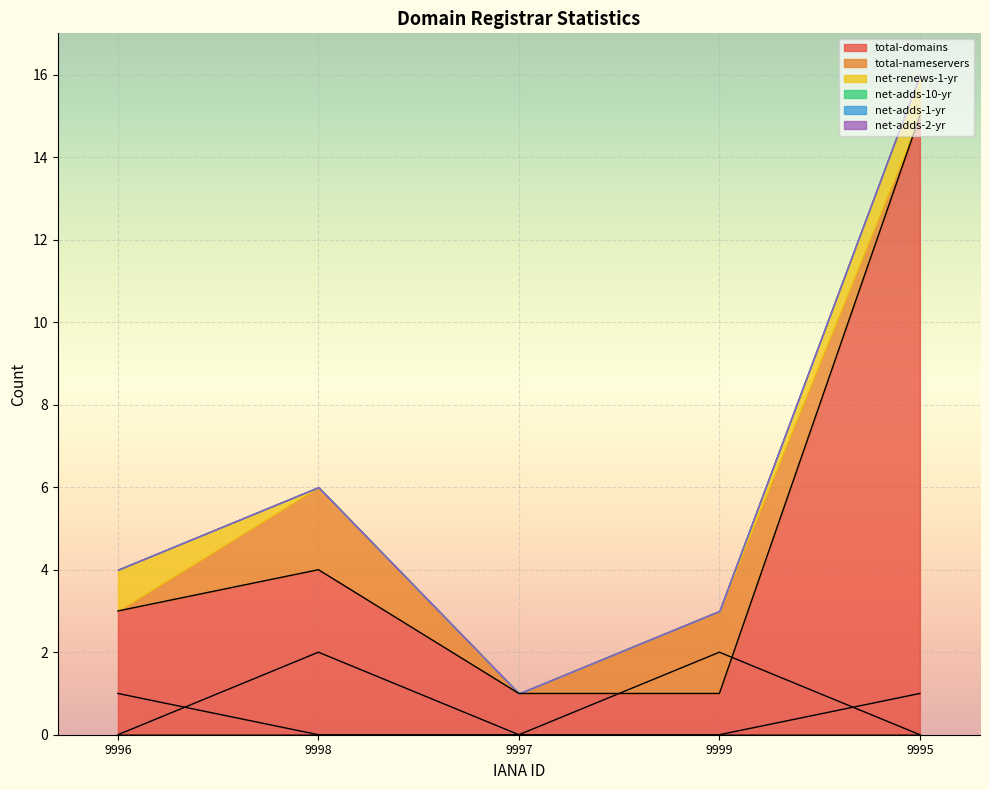

Which category has the highest value in the total-domains series?

9995